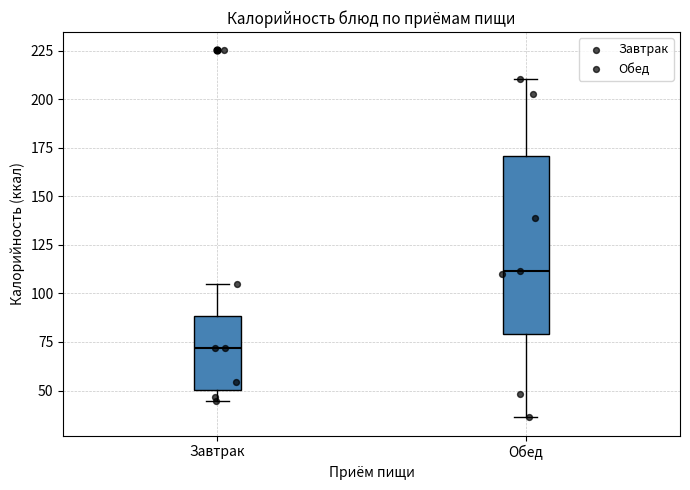

Where does the lower whisker of the box for Завтрак end on the y-axis? The values are not printed on the chart, so give them approximately, as read against the axis.

45